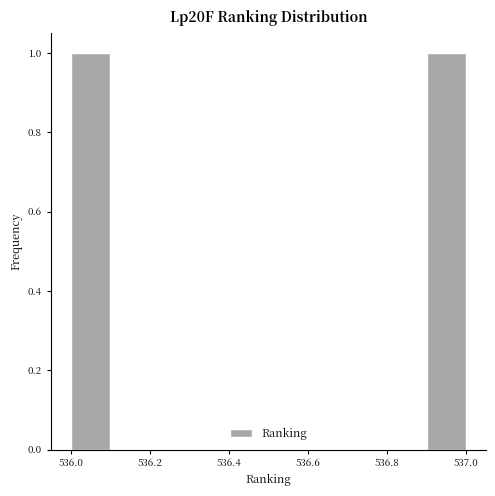

How tall is the bar that spans 536.0 to 536.1 on the x-axis? The values are not printed on the chart, so give them approximately, as read against the axis.

1